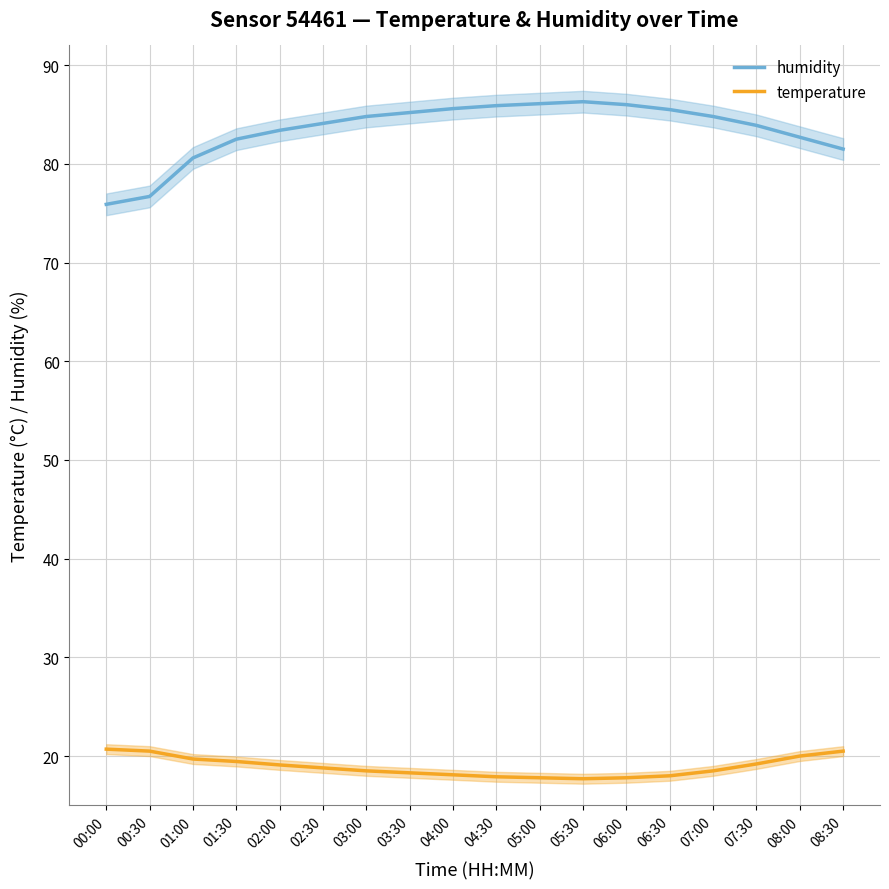

What is the minimum value for temperature?

17.7